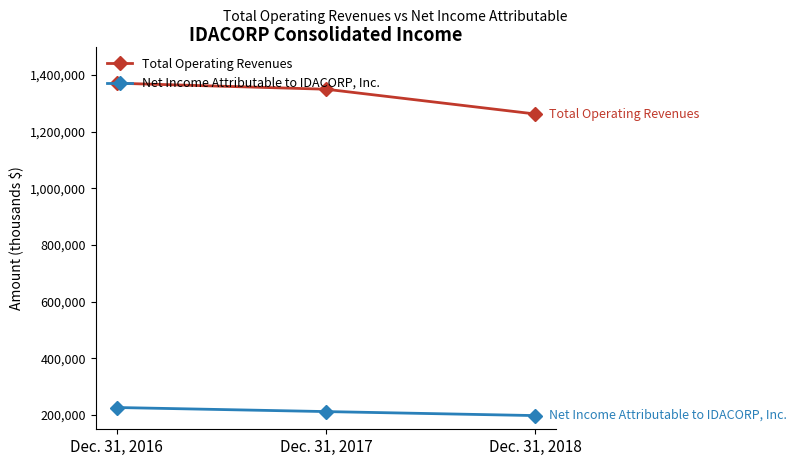

Reading right to left, what are all the values shown in this chart?

Total Operating Revenues: 1262020	1349486	1370752
Net Income Attributable to IDACORP, Inc.: 198288	212419	226801